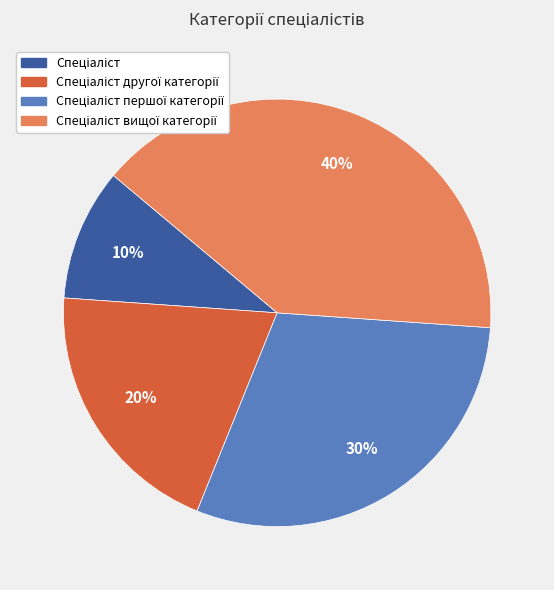

To the nearest percent, what is the difference between the largest and smallest slice percentages?

30%